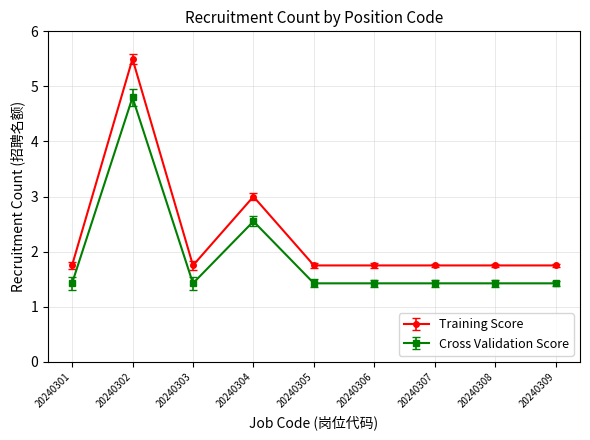

Does the chart have visible grid lines?

Yes